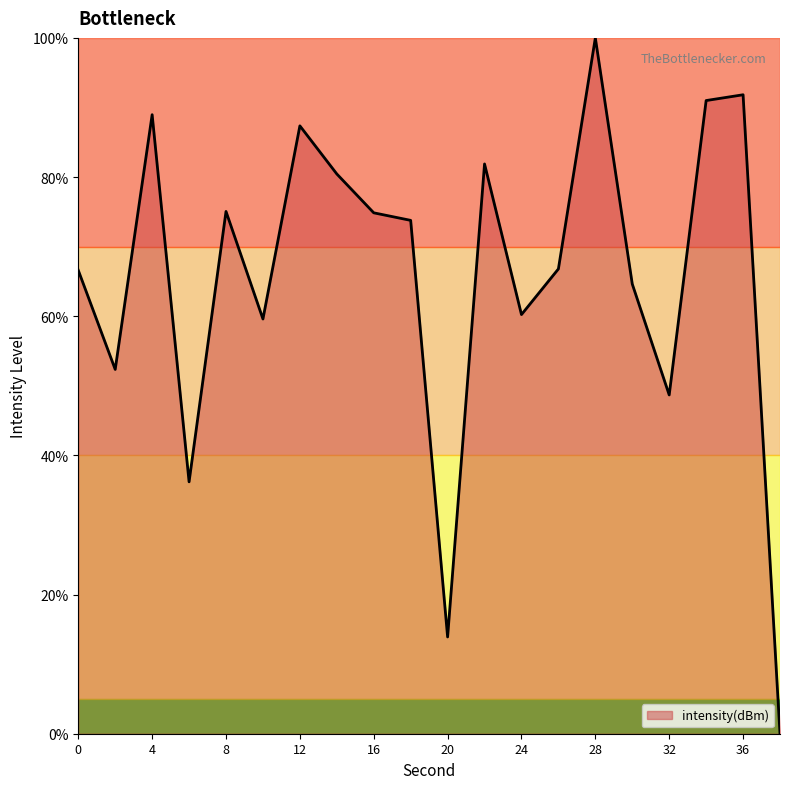

What is the difference between the maximum and minimum values?

100.0